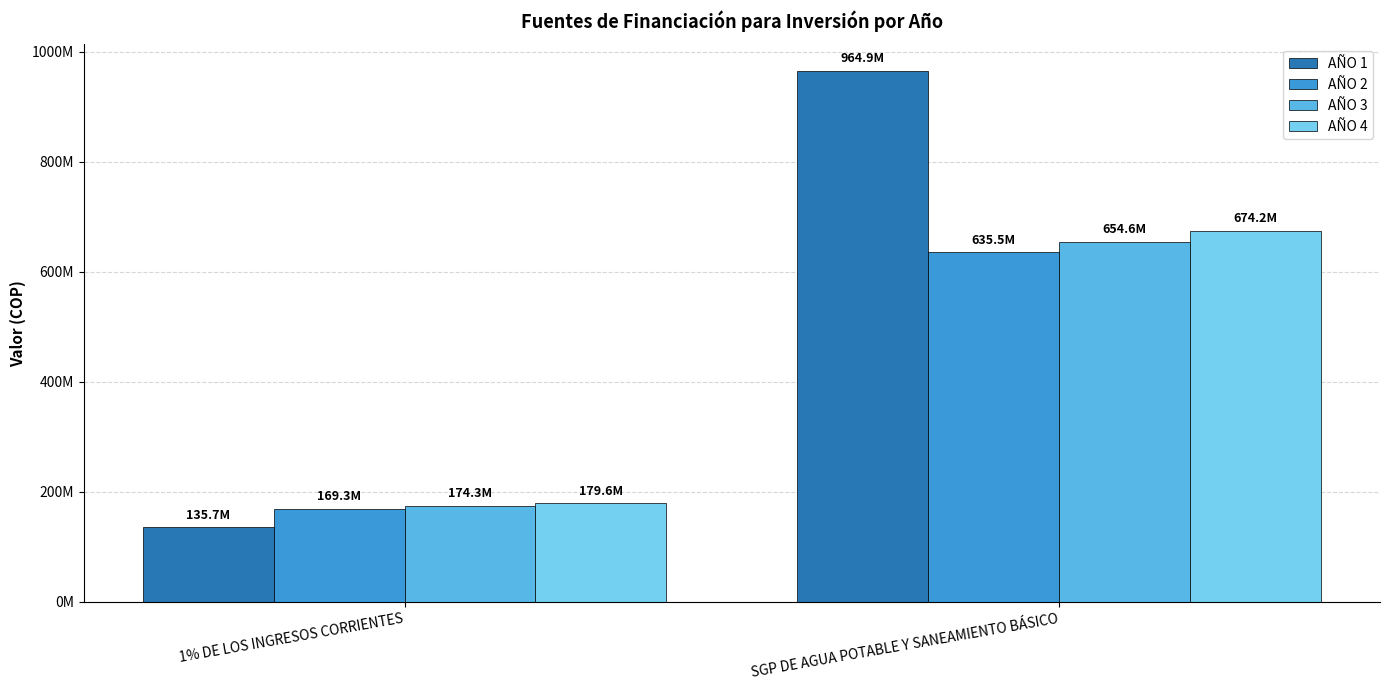

Which series has the largest range (max minus min)?

AÑO 1